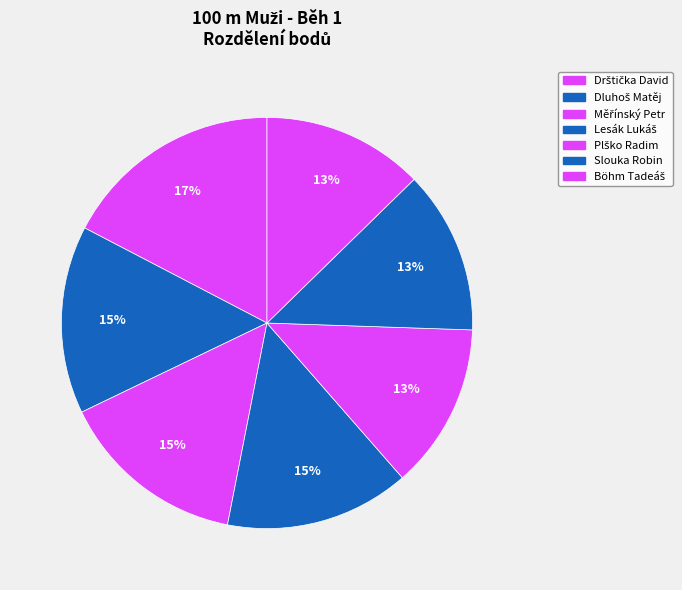

How much of the chart is everything except Lesák Lukáš?

85.5%